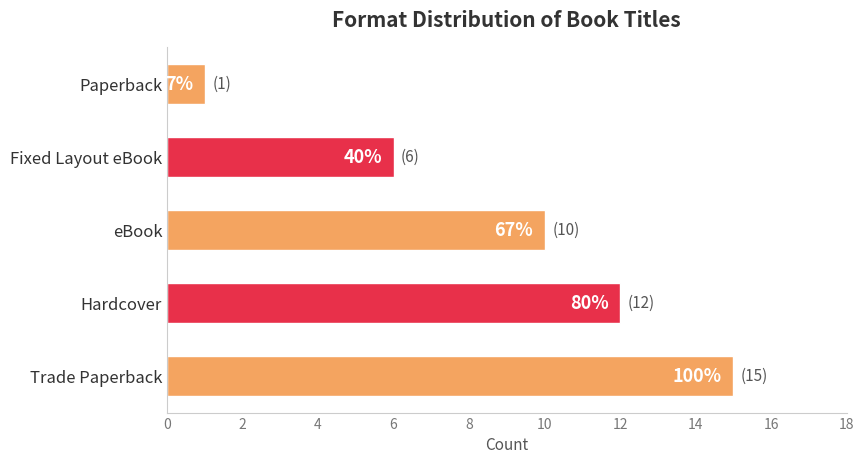

What is the difference between the second highest and minimum values?

11